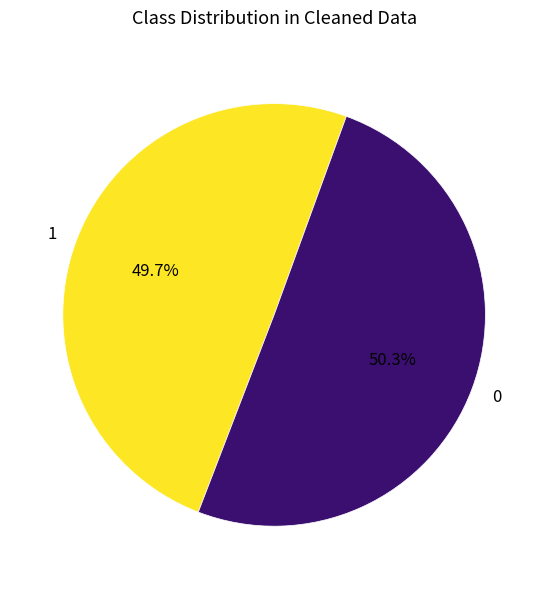

To the nearest percent, what is the average slice percentage?

50%